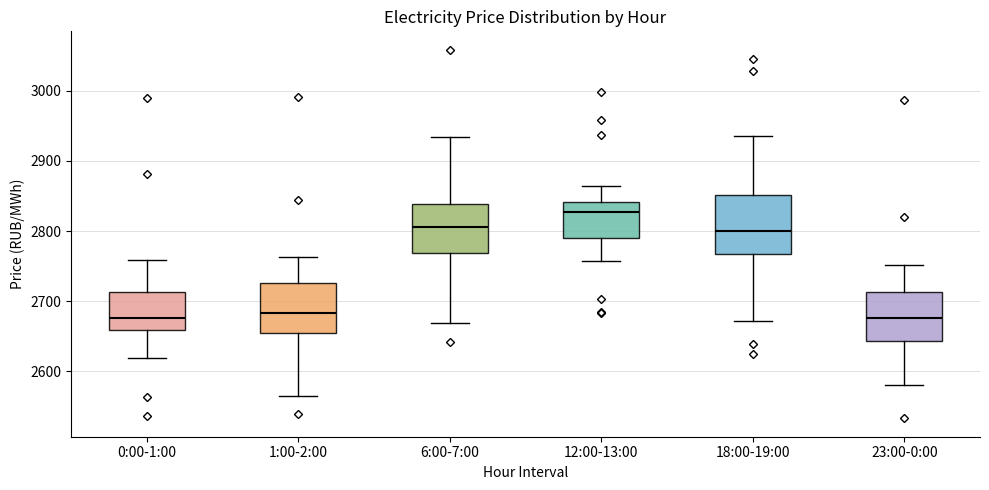

Reading left to right, read every box against the y-axis: the position of its median line, the range the box covers, and the ends of its whiskers. The values are not printed on the chart, so give them approximately, as read against the axis.

0:00-1:00: median 2680, box 2660 to 2710, whiskers 2620 to 2760
1:00-2:00: median 2680, box 2650 to 2730, whiskers 2560 to 2760
6:00-7:00: median 2810, box 2770 to 2840, whiskers 2670 to 2930
12:00-13:00: median 2830, box 2790 to 2840, whiskers 2760 to 2860
18:00-19:00: median 2800, box 2770 to 2850, whiskers 2670 to 2940
23:00-0:00: median 2680, box 2640 to 2710, whiskers 2580 to 2750